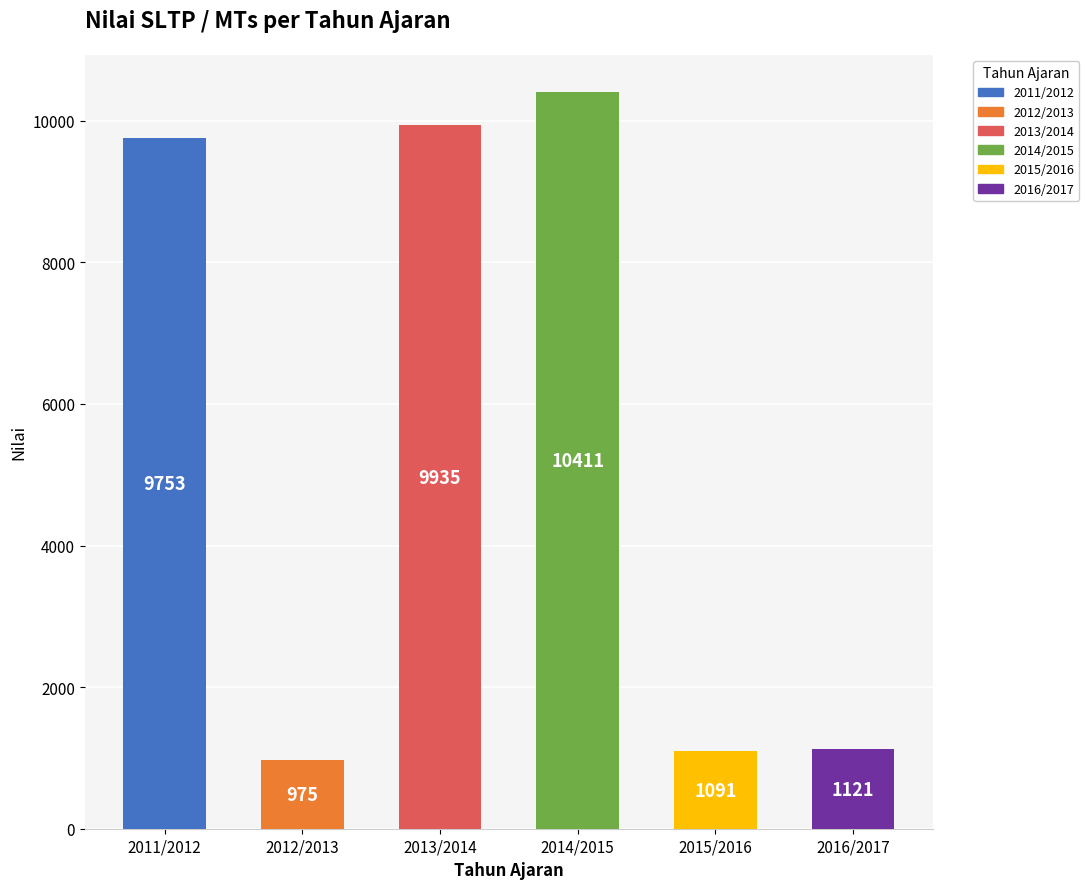

What is the value of the 6th bar from the left?

1121